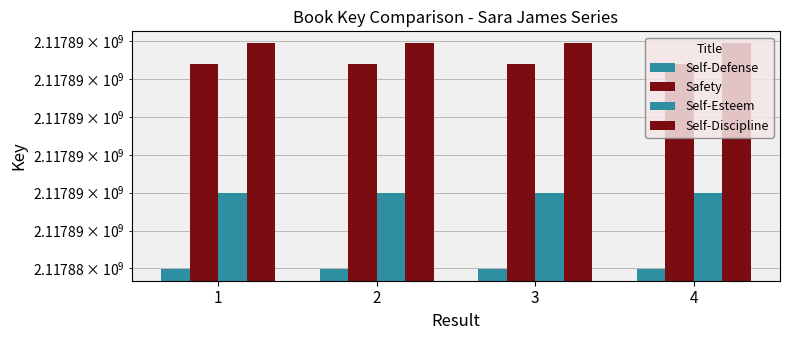

True or false: Self-Discipline has a value of 2117887980 at 1.

True